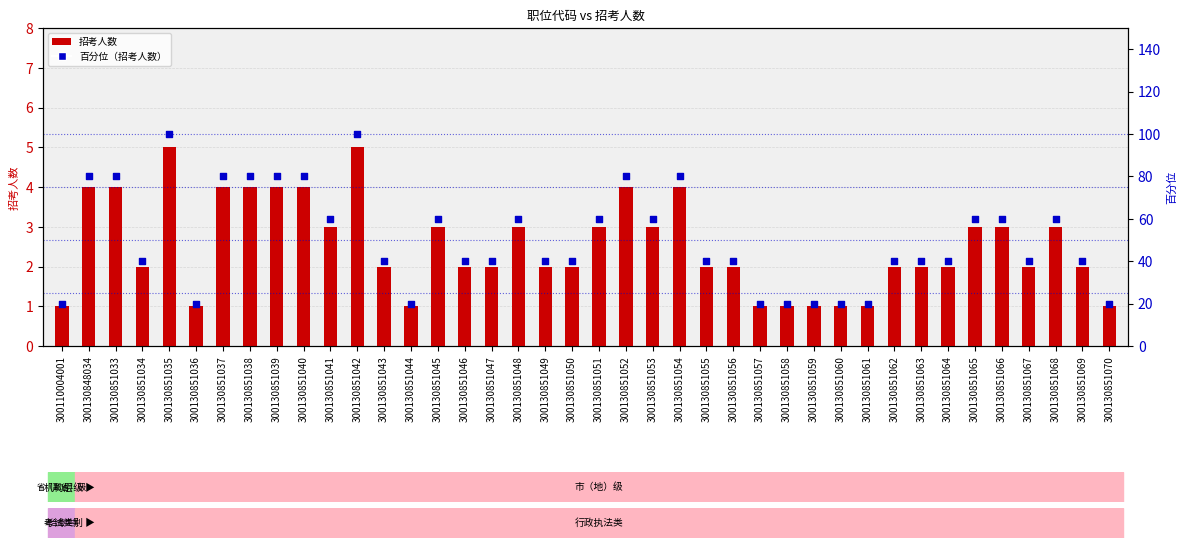

Which series has the largest total across all categories?

百分位（招考人数）